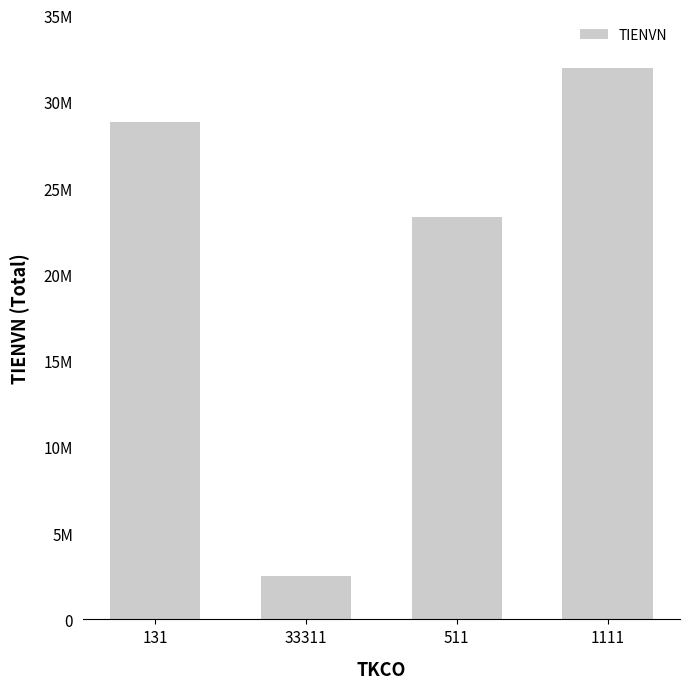

Reading right to left, extract all data points from this chart.

1111=31950190	511=23297083	33311=2533963	131=28829893